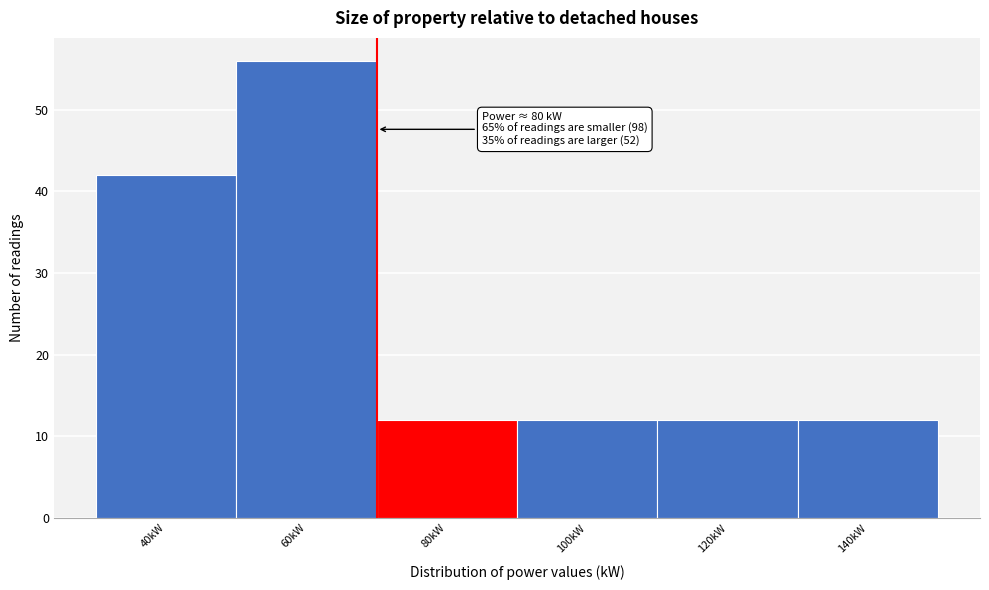

Reading right to left, transcribe all the data shown in this chart.

140kW=12	120kW=12	100kW=12	80kW=12	60kW=56	40kW=42